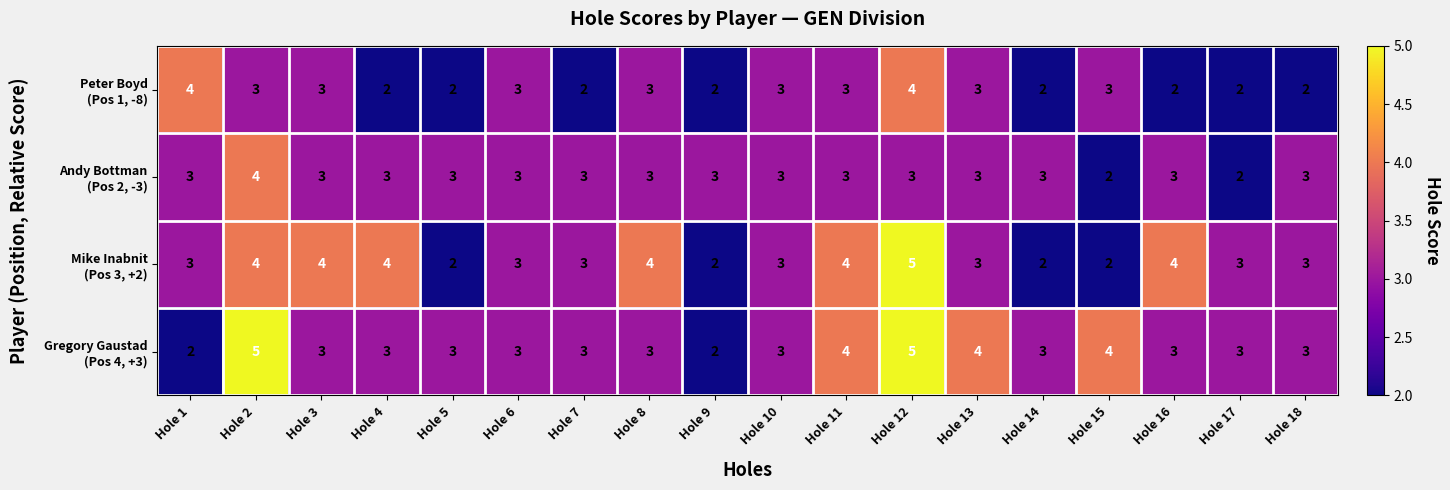

At which category is the sum across all series the highest?

Hole 12